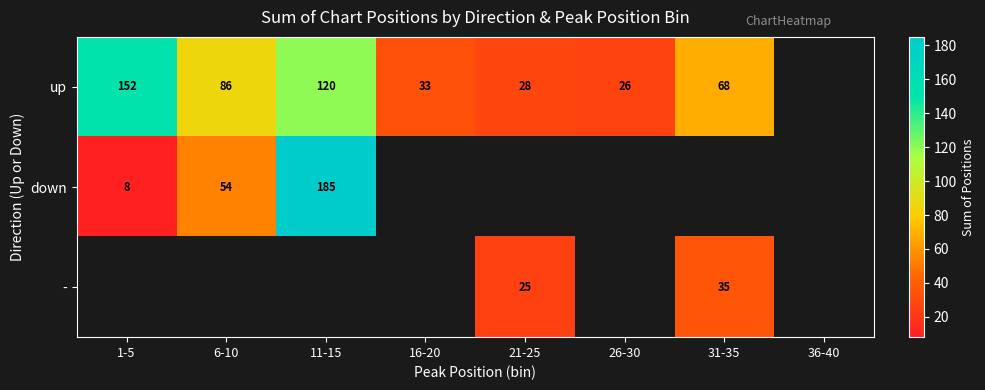

The value of up at 6-10 is 31. True or false?

False